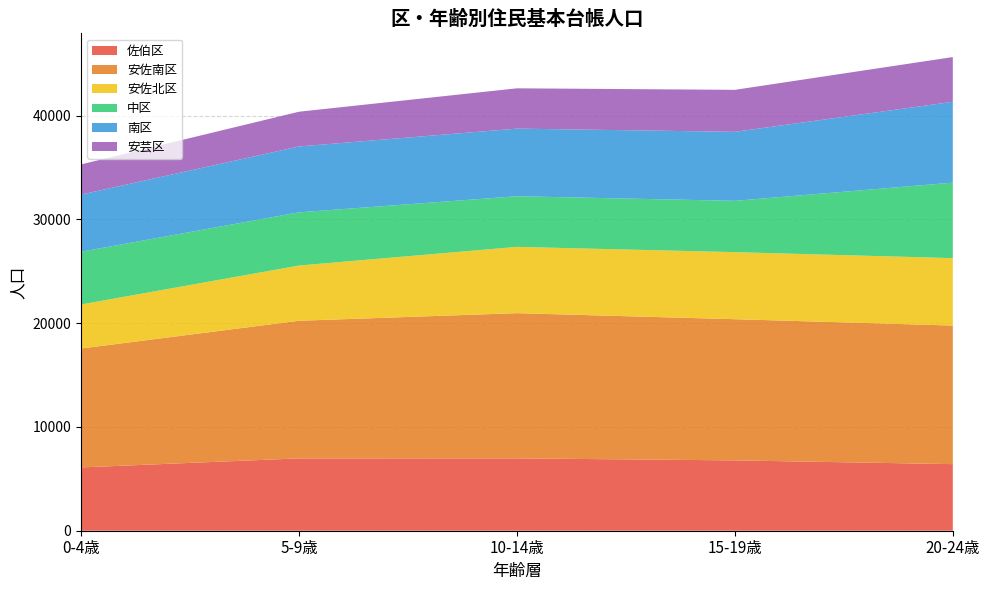

Reading right to left, what are all the values shown in this chart?

佐伯区: 20-24歳=6417	15-19歳=6777	10-14歳=6972	5-9歳=6970	0-4歳=6099
安佐南区: 20-24歳=13354	15-19歳=13606	10-14歳=13993	5-9歳=13263	0-4歳=11460
安佐北区: 20-24歳=6495	15-19歳=6461	10-14歳=6387	5-9歳=5320	0-4歳=4243
中区: 20-24歳=7277	15-19歳=4944	10-14歳=4879	5-9歳=5127	0-4歳=5082
南区: 20-24歳=7788	15-19歳=6650	10-14歳=6517	5-9歳=6348	0-4歳=5506
安芸区: 20-24歳=4312	15-19歳=4046	10-14歳=3884	5-9歳=3348	0-4歳=2910